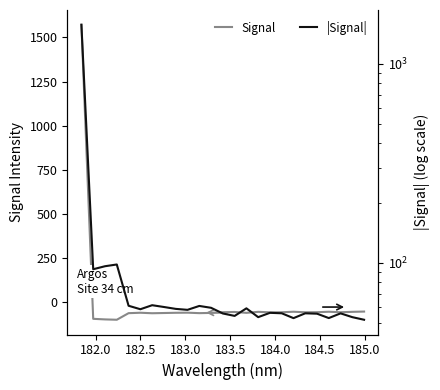

The value of Signal at 185.5 is -91.0. True or false?

False